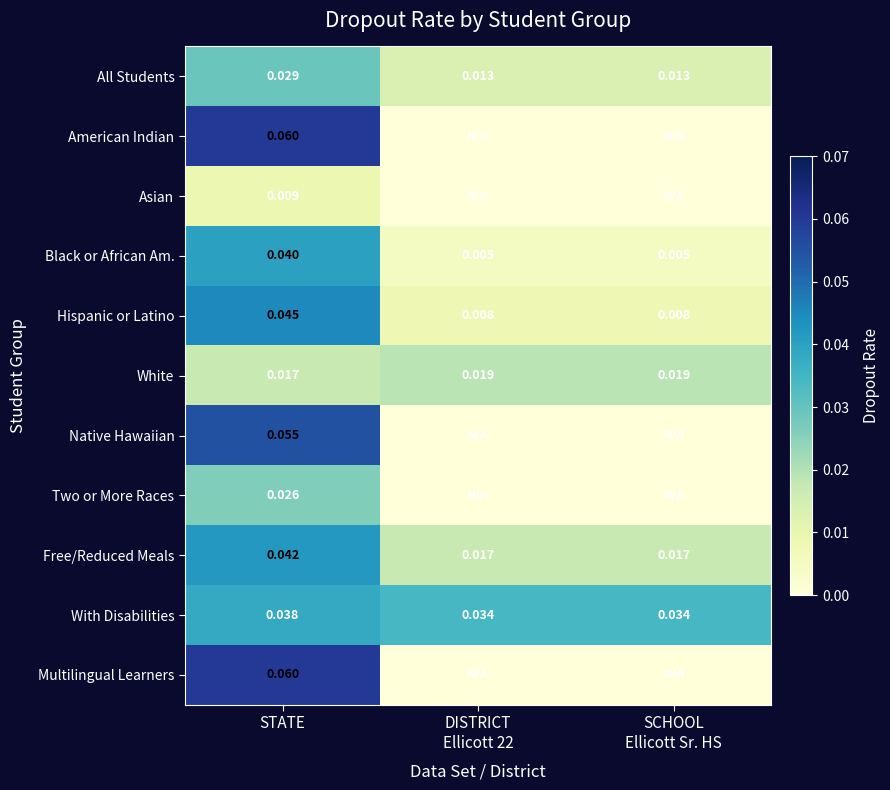

List the labels in order of Free/Reduced Meals value, largest first.

STATE, DISTRICT Ellicott 22, SCHOOL Ellicott Sr. HS